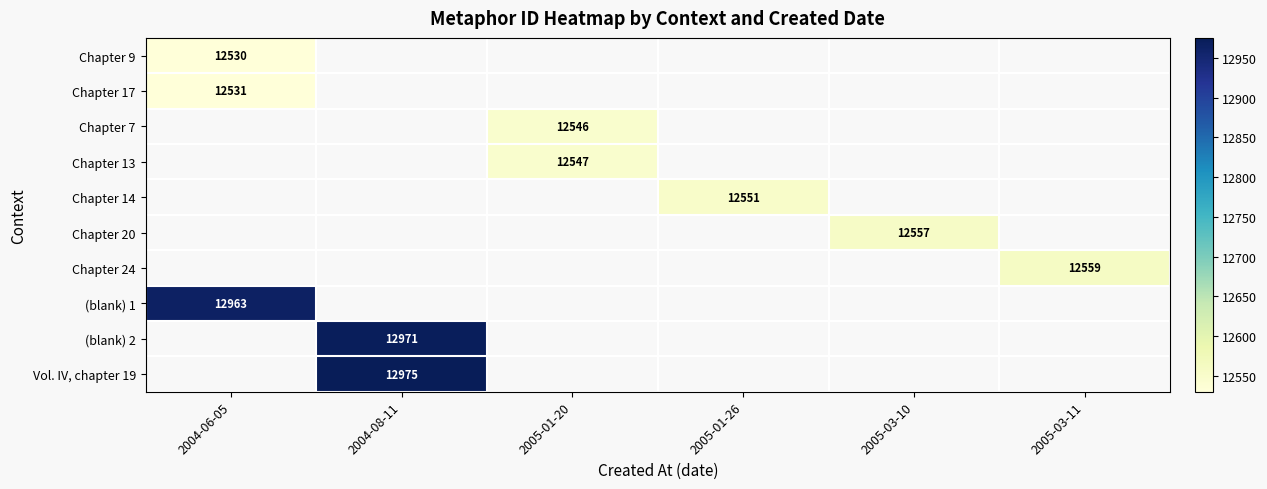

Is it true that Chapter 20 equals 7331 at 2005-03-10?

False